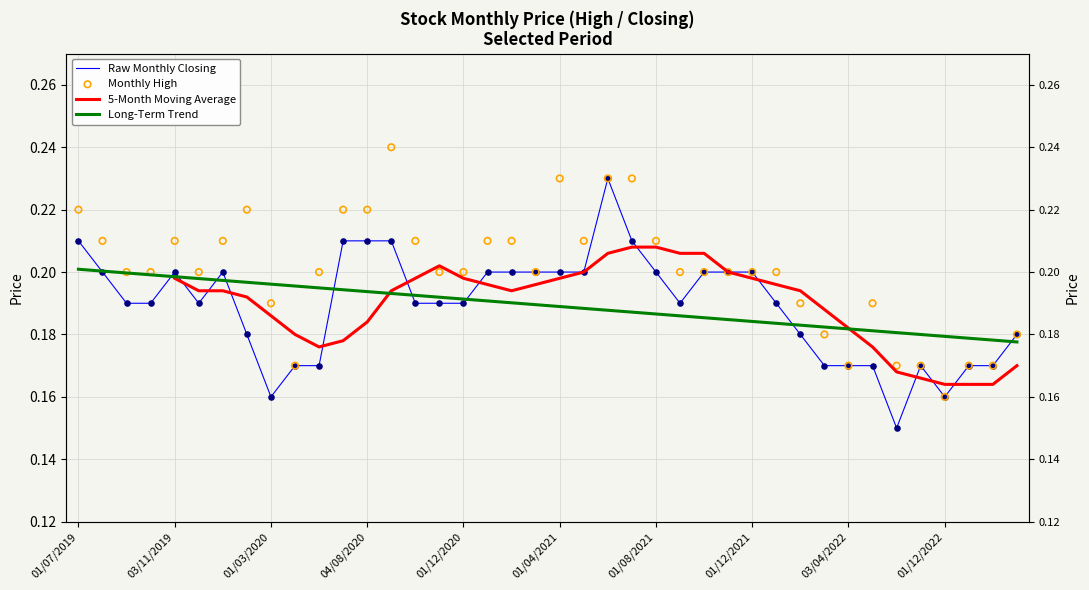

At how many categories does at least one series exceed 0?

40